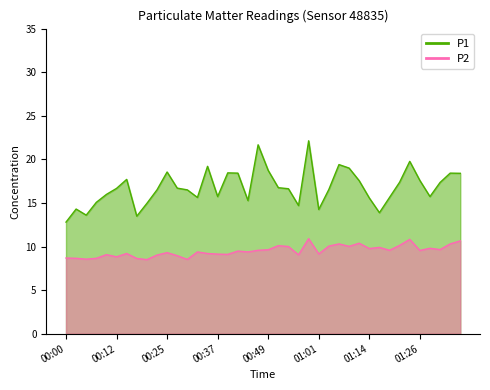

Reading right to left, extract all data points from this chart.

P1: 01:36=18.4	01:33=18.4	01:31=17.4	01:28=15.7	01:26=17.6	01:23=19.8	01:21=17.4	01:19=15.6	01:16=13.9	01:14=15.6	01:11=17.6	01:09=19.0	01:06=19.4	01:04=16.6	01:01=14.2	00:59=22.1	00:57=14.7	00:54=16.6	00:52=16.8	00:49=18.7	00:47=21.7	00:44=15.3	00:42=18.4	00:39=18.4	00:37=15.7	00:34=19.2	00:32=15.6	00:29=16.5	00:27=16.7	00:25=18.6	00:22=16.5	00:20=14.9	00:17=13.5	00:15=17.7	00:12=16.7	00:10=16.0	00:07=15.1	00:05=13.6	00:02=14.3	00:00=12.8
P2: 01:36=10.7	01:33=10.3	01:31=9.7	01:28=9.8	01:26=9.6	01:23=10.8	01:21=10.1	01:19=9.6	01:16=9.9	01:14=9.8	01:11=10.4	01:09=10.0	01:06=10.3	01:04=10.1	01:01=9.2	00:59=10.9	00:57=9.1	00:54=10.0	00:52=10.1	00:49=9.6	00:47=9.6	00:44=9.4	00:42=9.5	00:39=9.1	00:37=9.1	00:34=9.2	00:32=9.4	00:29=8.5	00:27=8.9	00:25=9.3	00:22=9.0	00:20=8.5	00:17=8.6	00:15=9.2	00:12=8.8	00:10=9.1	00:07=8.7	00:05=8.6	00:02=8.7	00:00=8.7